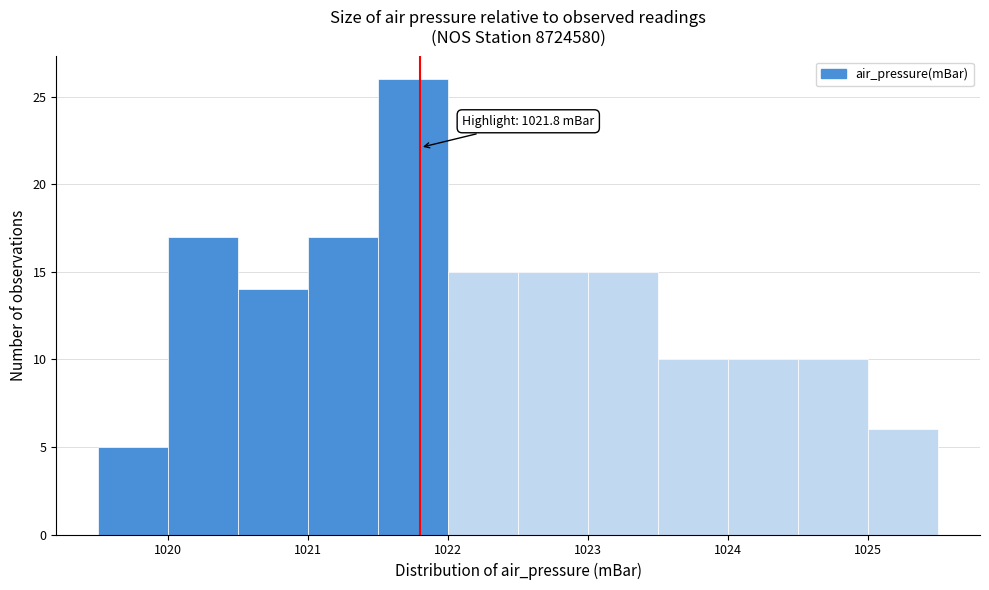

Which range on the x-axis has the tallest bar?

1021.5 to 1022.0